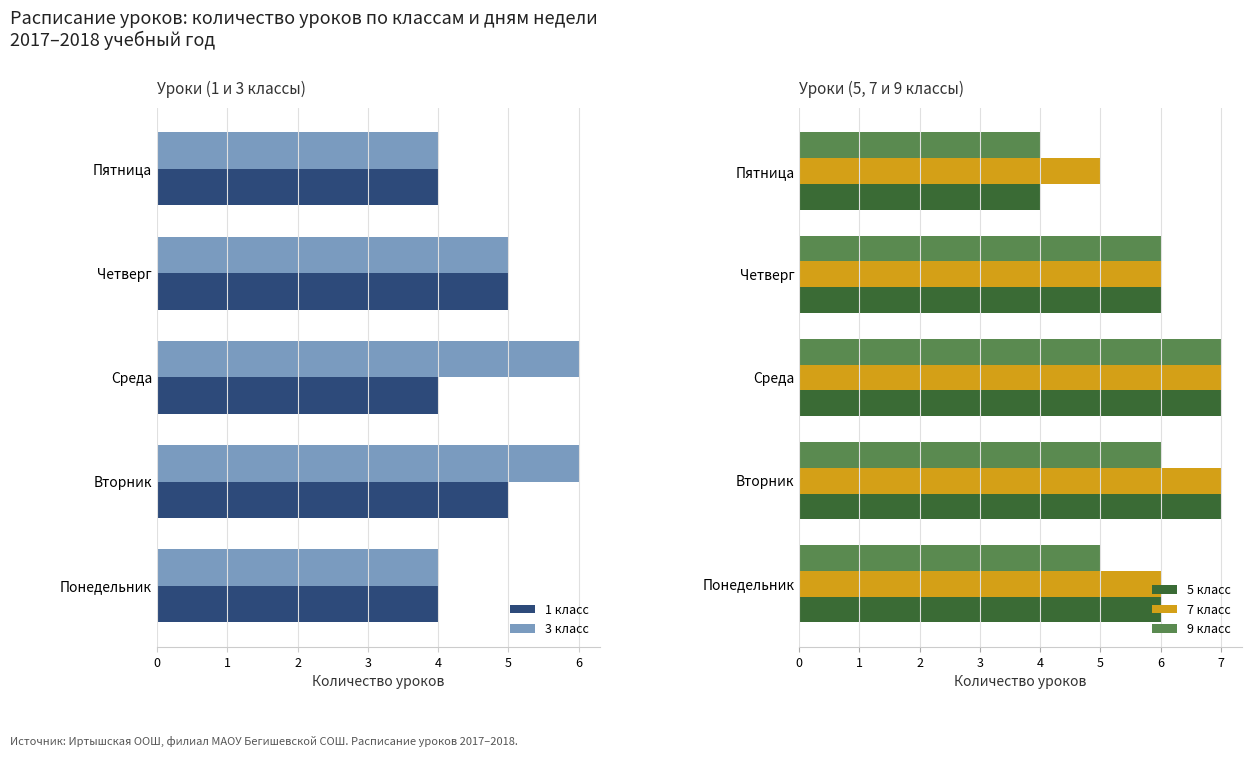

Which series has the largest total across all categories?

7 класс